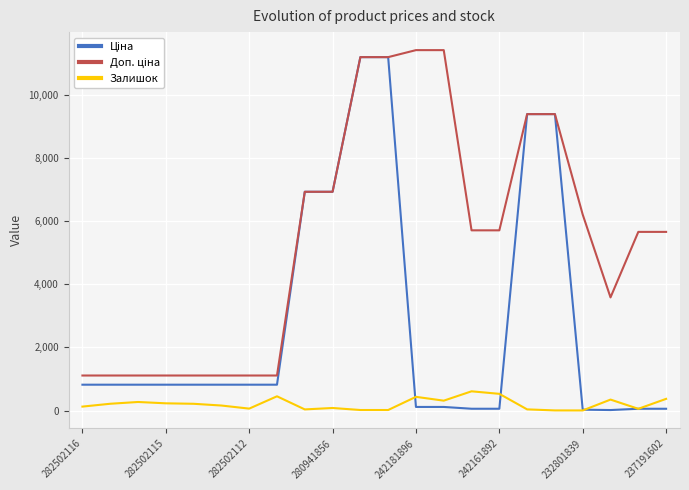

What is the highest value of the Залишок series?

609.0